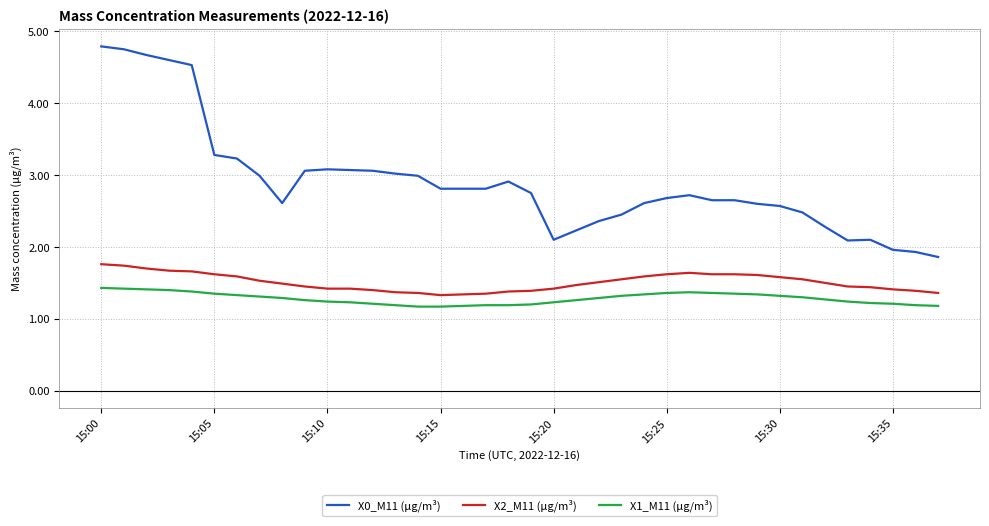

What is the highest value of the X1_M11 (μg/m³) series?

1.4